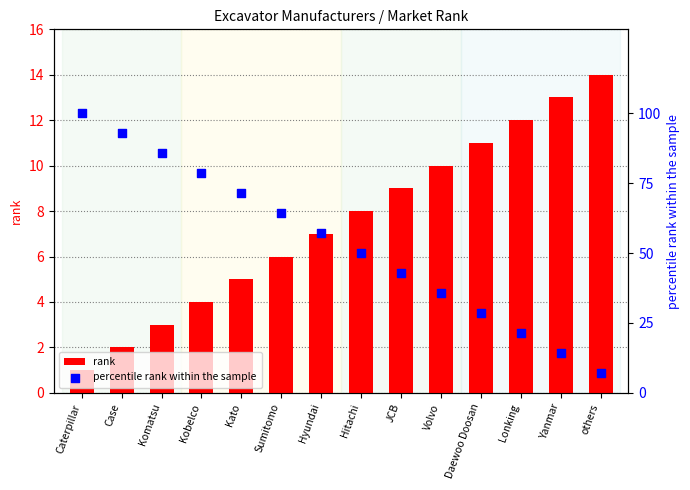

Is the value of rank at Hitachi greater than the value of percentile rank within the sample at Lonking?

No